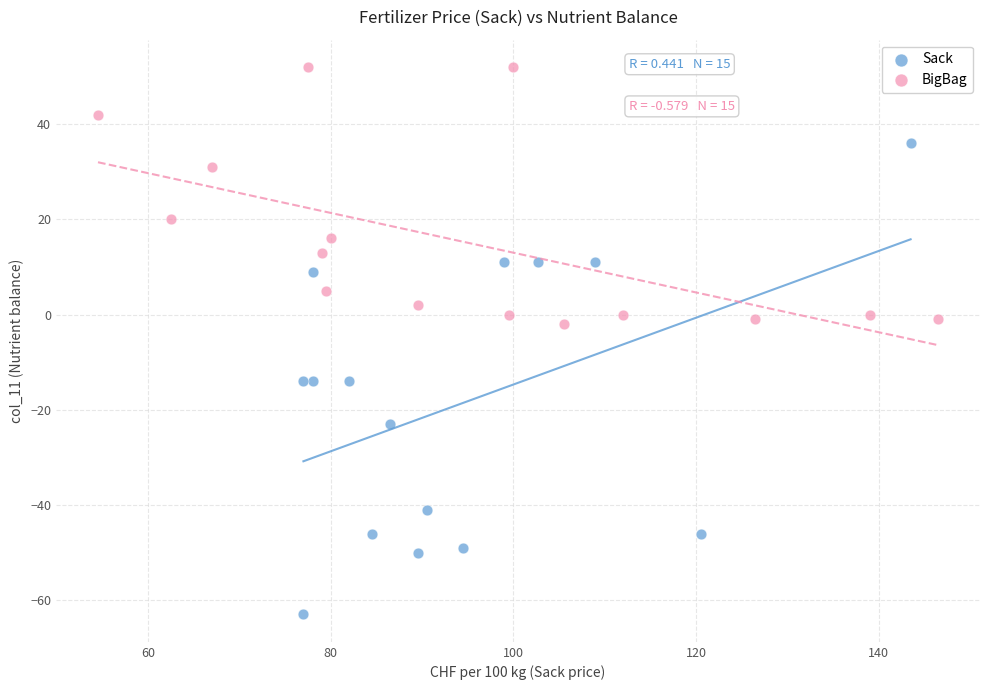

Which series reaches the minimum Y coordinate?

Sack